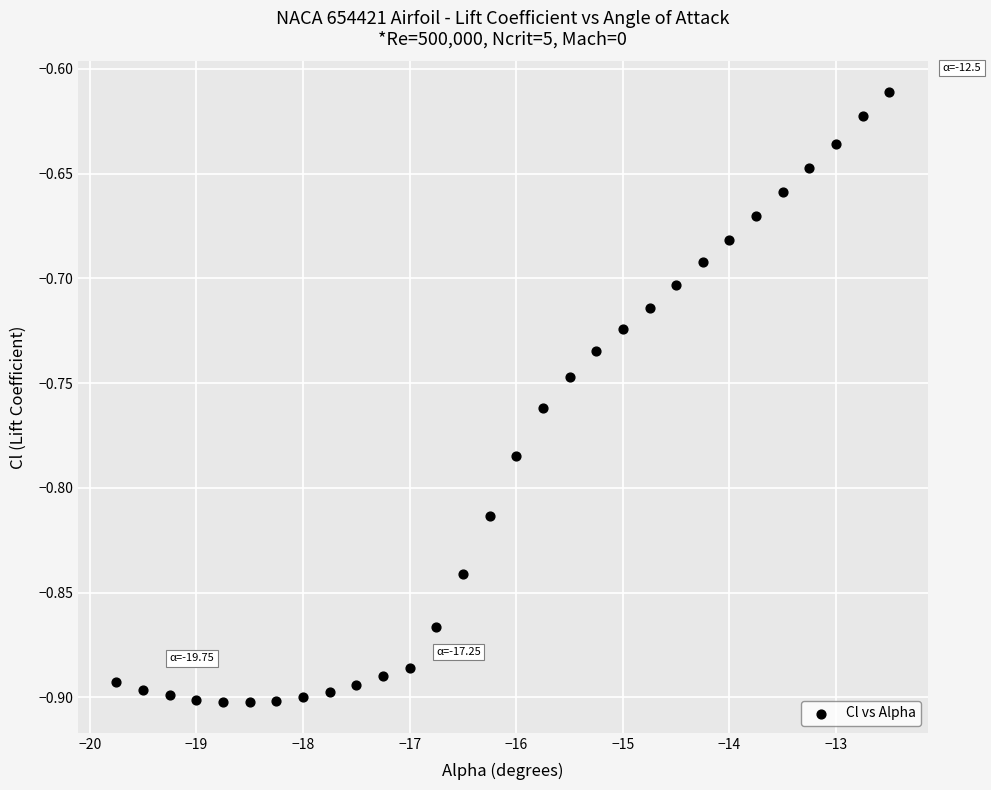

What is the range of Y values (max minus min)?

0.3